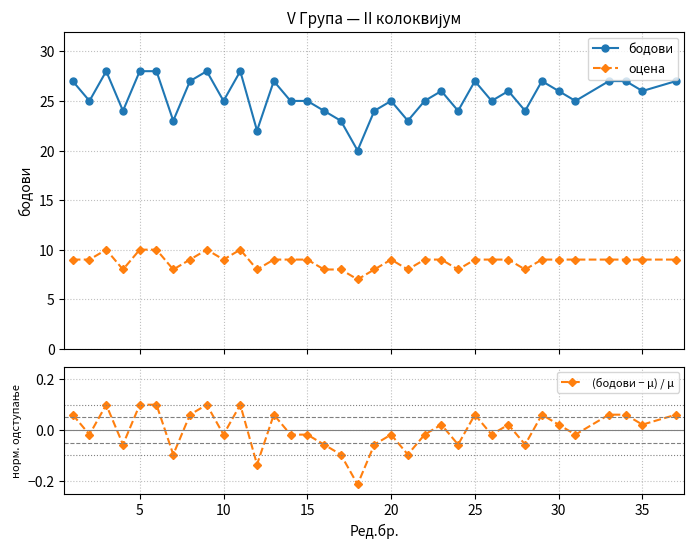

What is the minimum value for бодови?

20